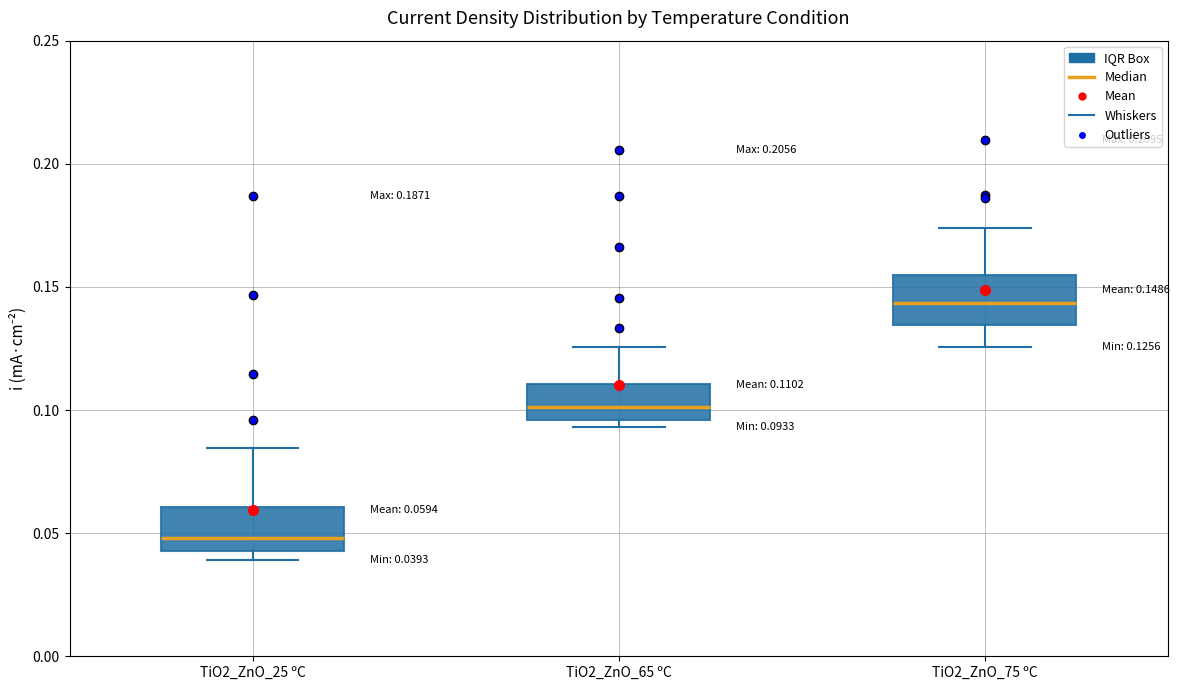

Which box has the highest median line?

TiO2_ZnO_75 ºC